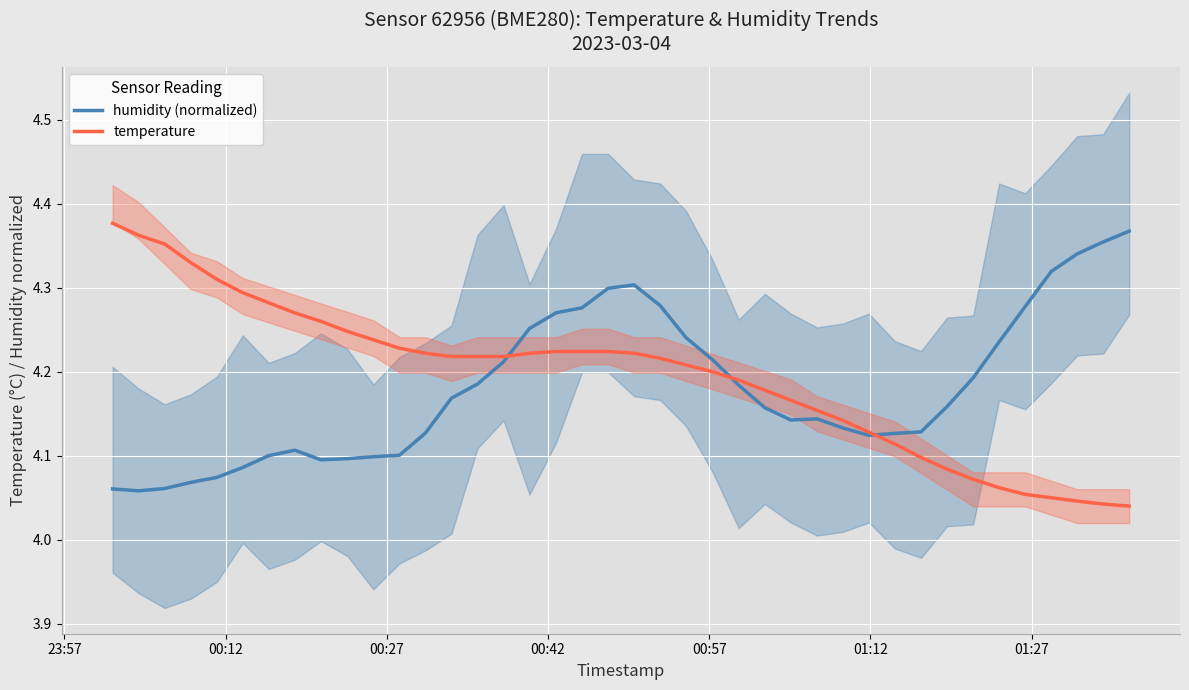

At how many categories does at least one series exceed 4?

40